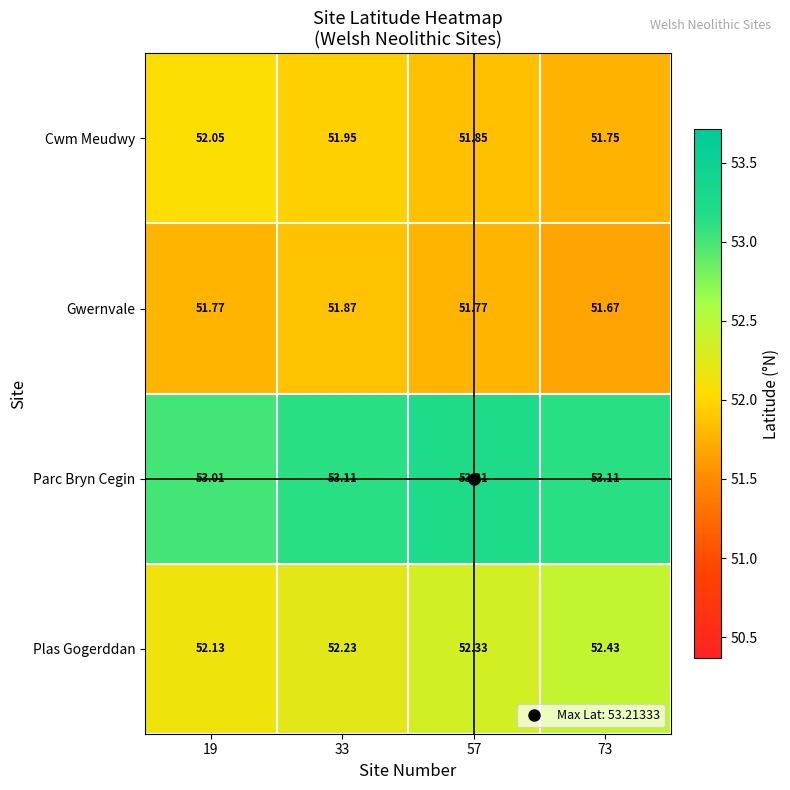

Which series has the largest total across all categories?

Parc Bryn Cegin